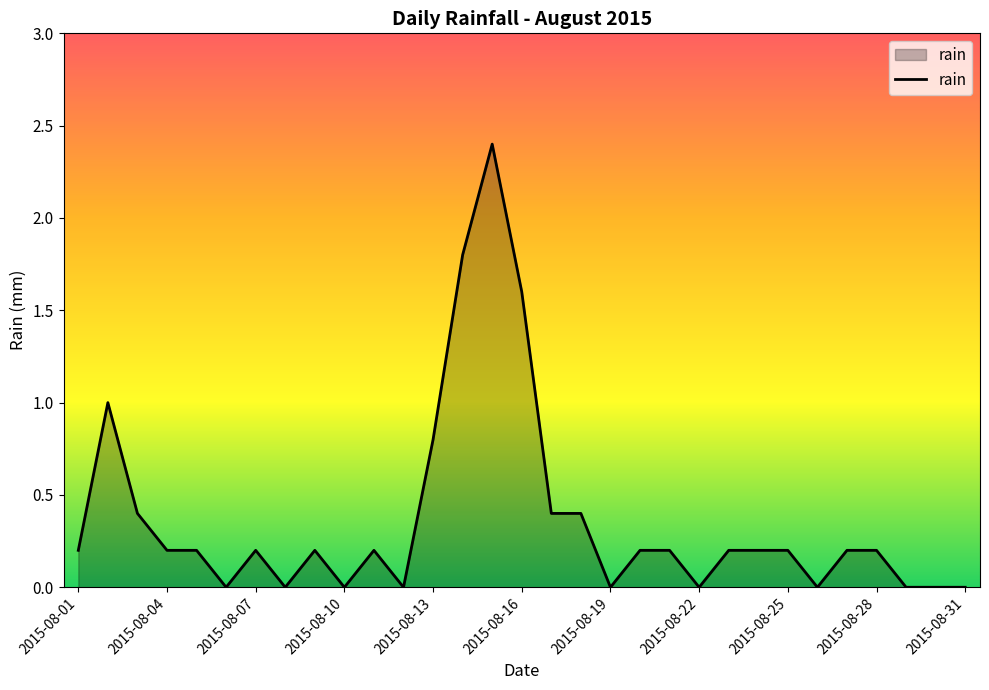

What is the maximum value shown in the chart?

2.4